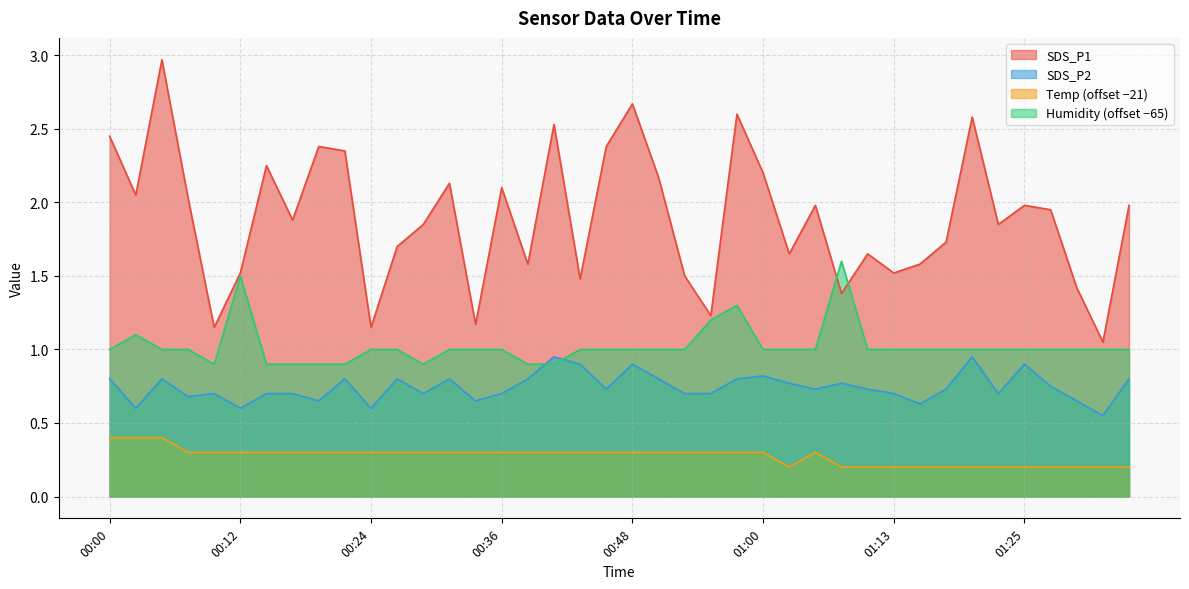

True or false: SDS_P1 and Temp intersect in this chart.

False